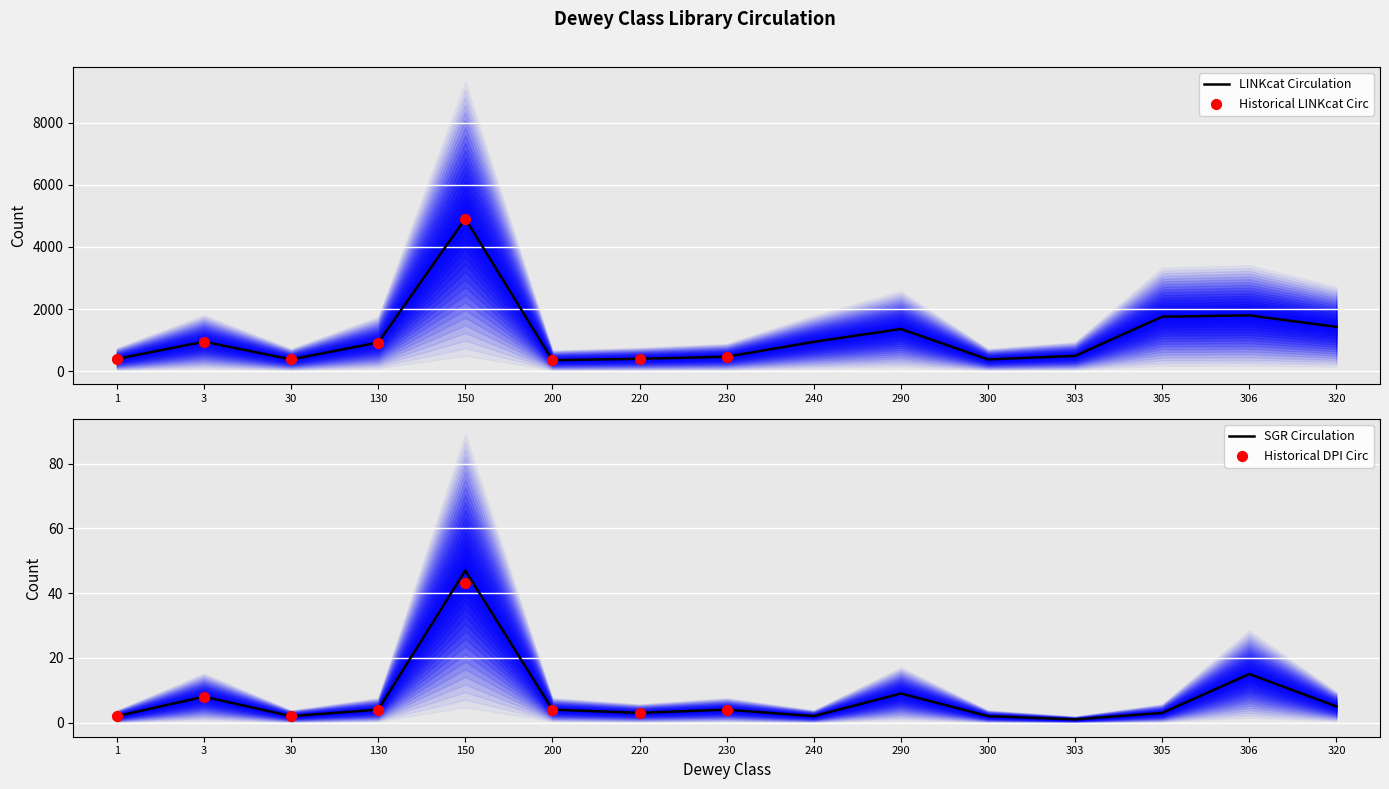

Is the value of SGR Circulation at 240 greater than the value of LINKcat Circulation at 320?

No